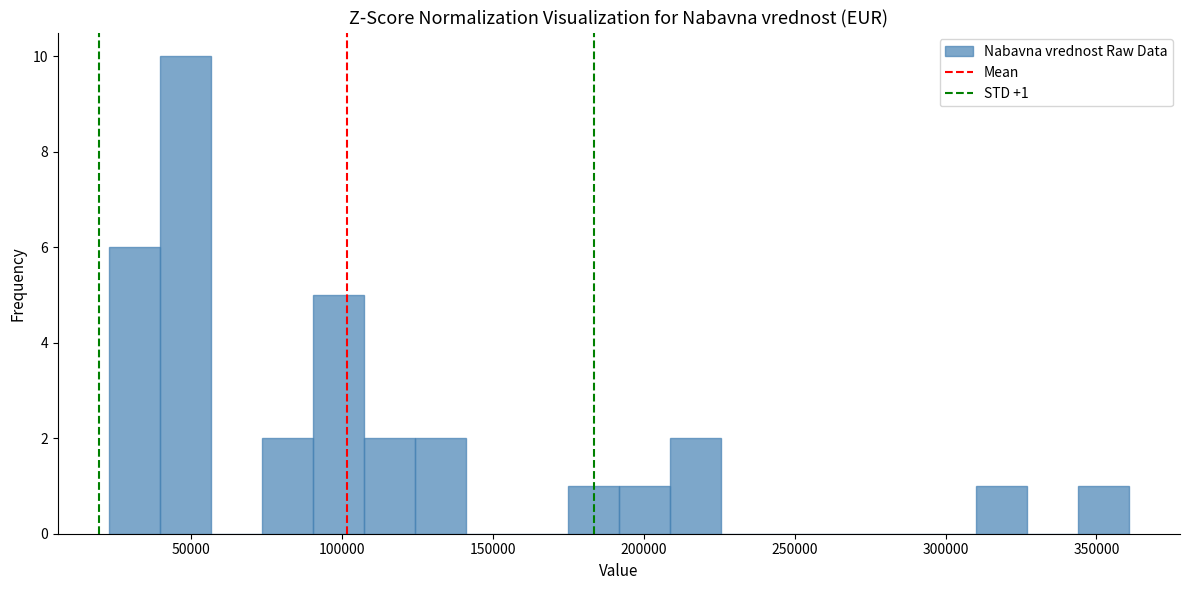

Read against the x-axis, roughly where is the centre of the tallest bar?

50000